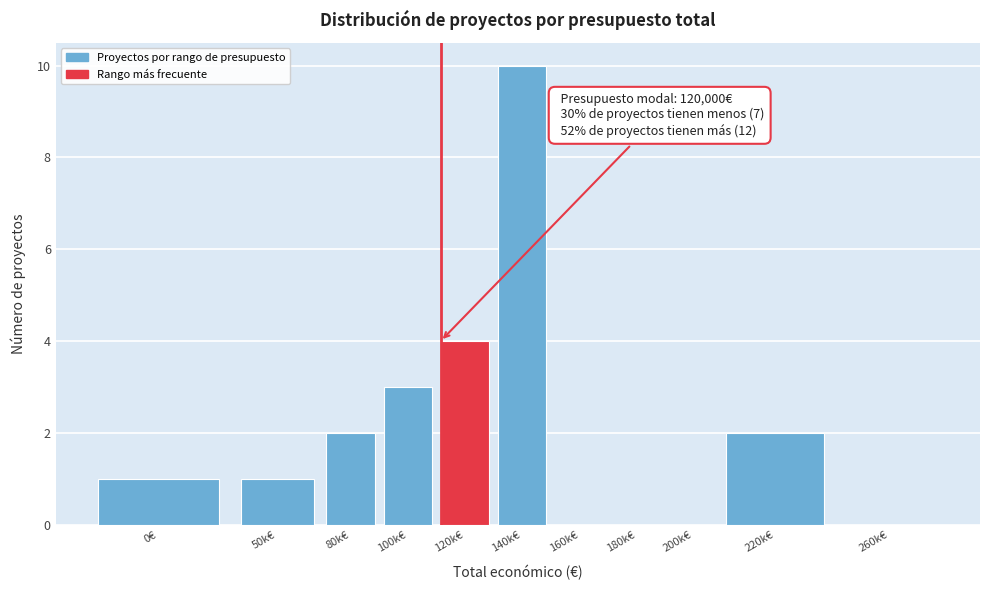

Reading left to right, list all the values displayed in this chart.

0€=1	50k€=1	80k€=2	100k€=3	120k€=4	140k€=10	160k€=0	180k€=0	200k€=0	220k€=2	260k€=0